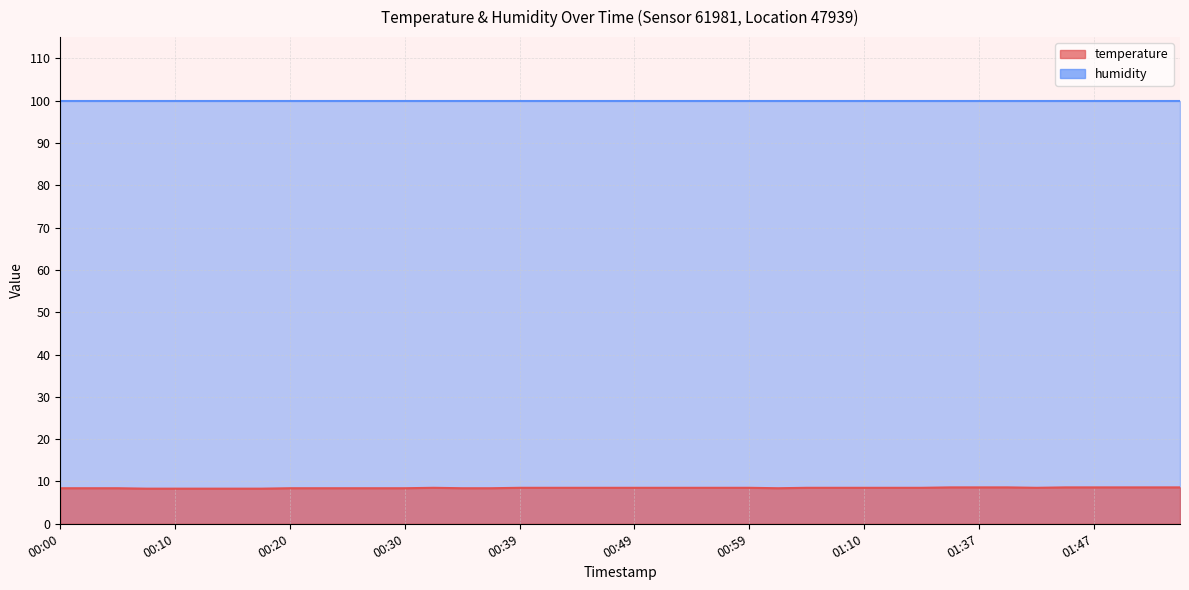

What is the label of the 7th point from the right?

01:39